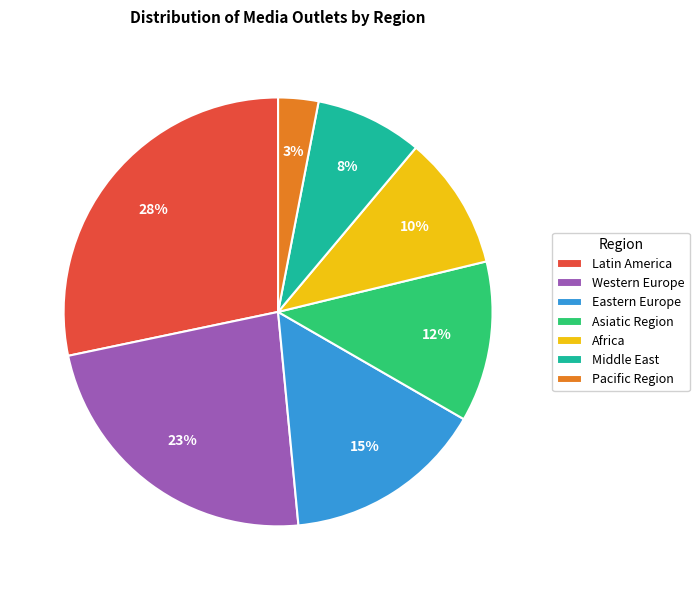

To the nearest percent, what portion does Middle East represent?

8%